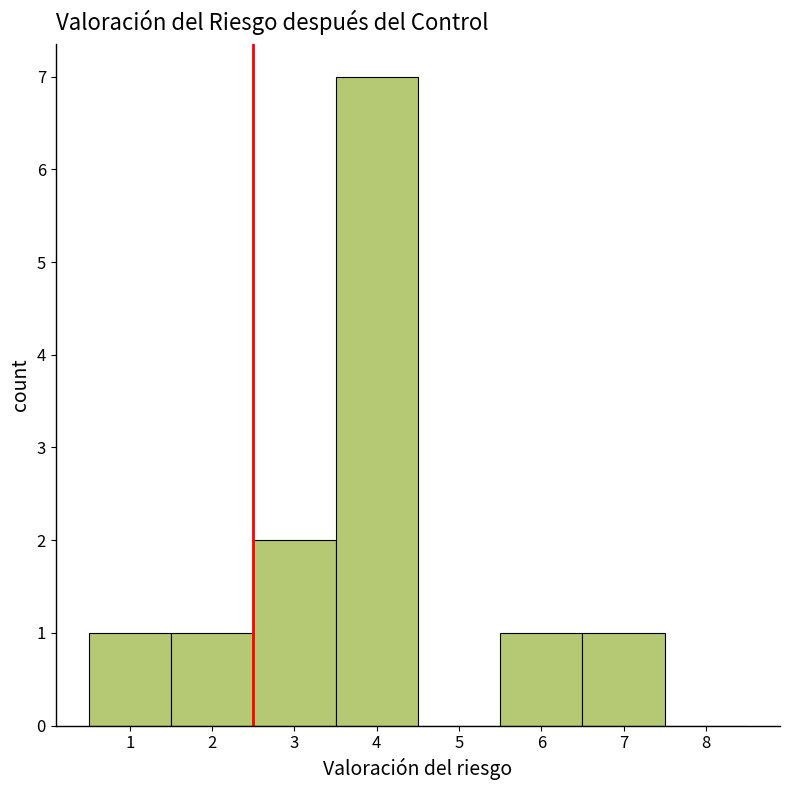

Reading left to right, transcribe this chart: for each bar, give the range it covers on the x-axis and its height. The values are not printed on the chart, so give them approximately, as read against the axis.

0.5 to 1.5: 1
1.5 to 2.5: 1
2.5 to 3.5: 2
3.5 to 4.5: 7
4.5 to 5.5: 0
5.5 to 6.5: 1
6.5 to 7.5: 1
7.5 to 8.5: 0